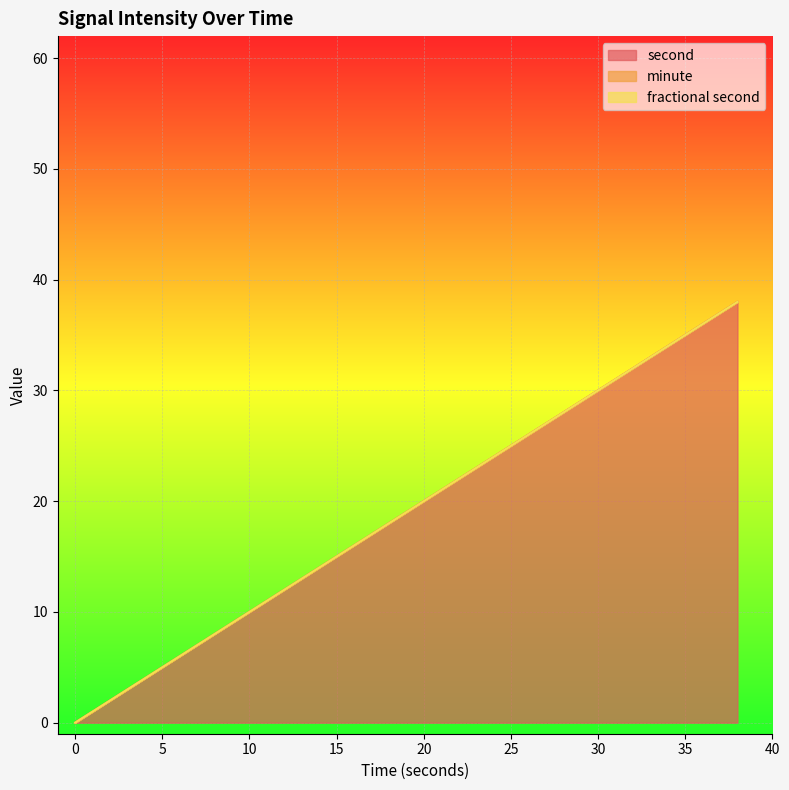

Which has a higher value, 18 or 8?

18